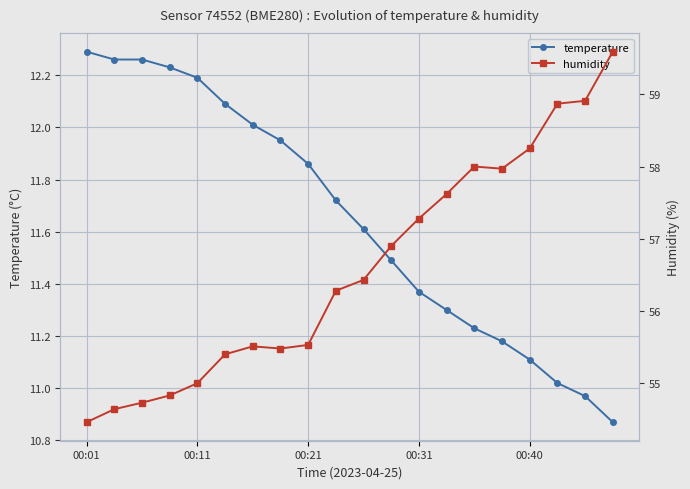

What is the value of the temperature point at the 20th from the left?

10.9